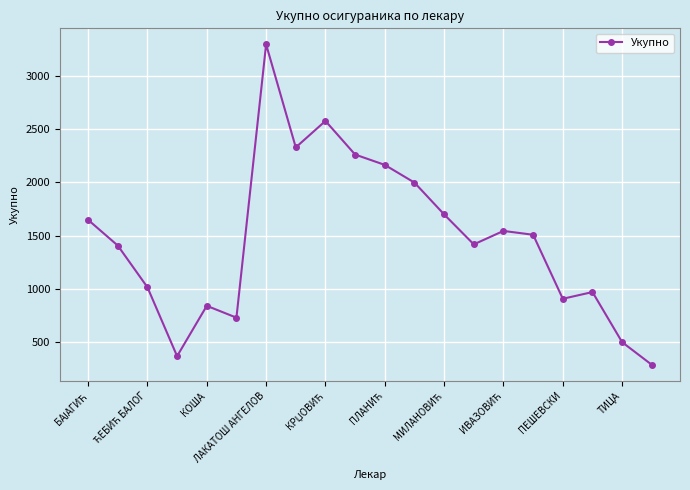

What is the smallest value displayed?

290